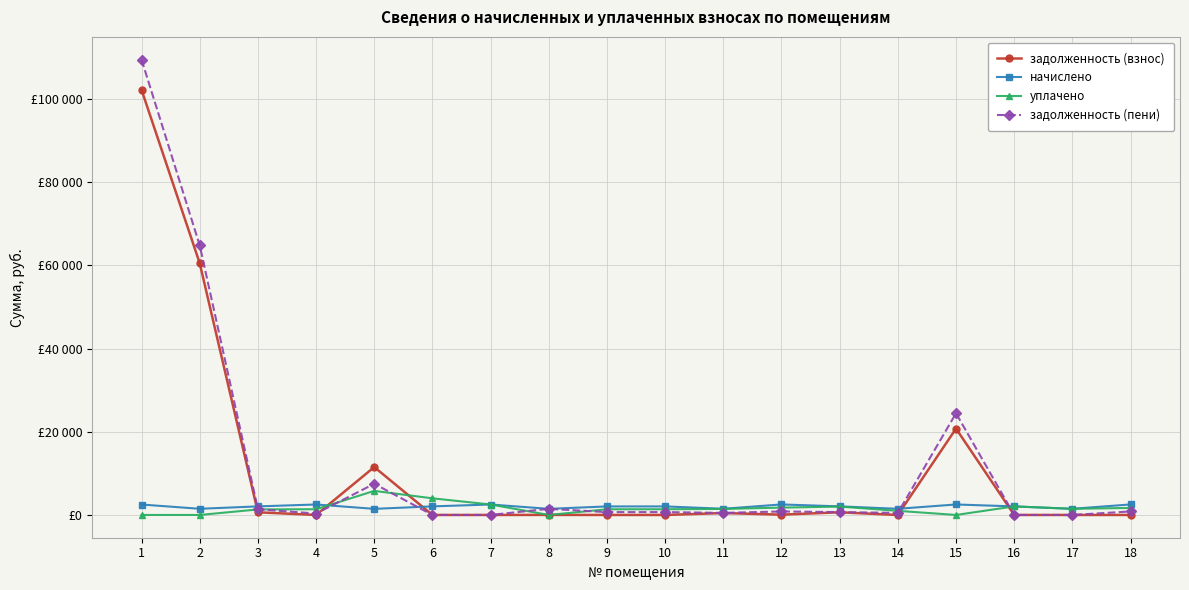

What are all the series names shown in the legend?

задолженность (взнос), начислено, уплачено, задолженность (пени)